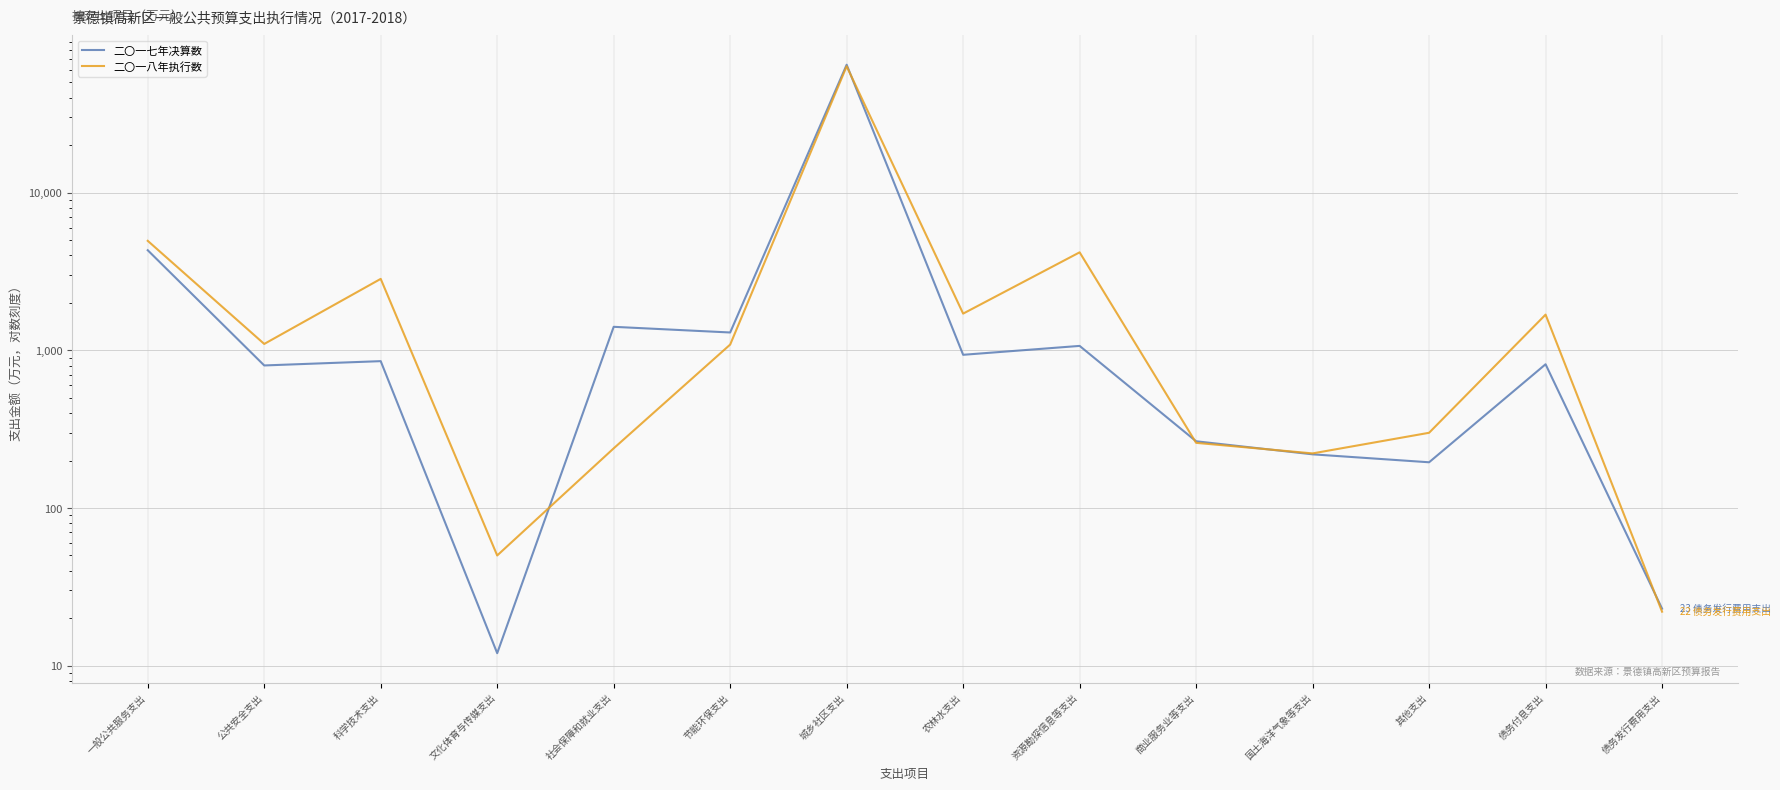

What is the difference between the maximum and minimum values in the 二〇一七年决算数 series?

64778